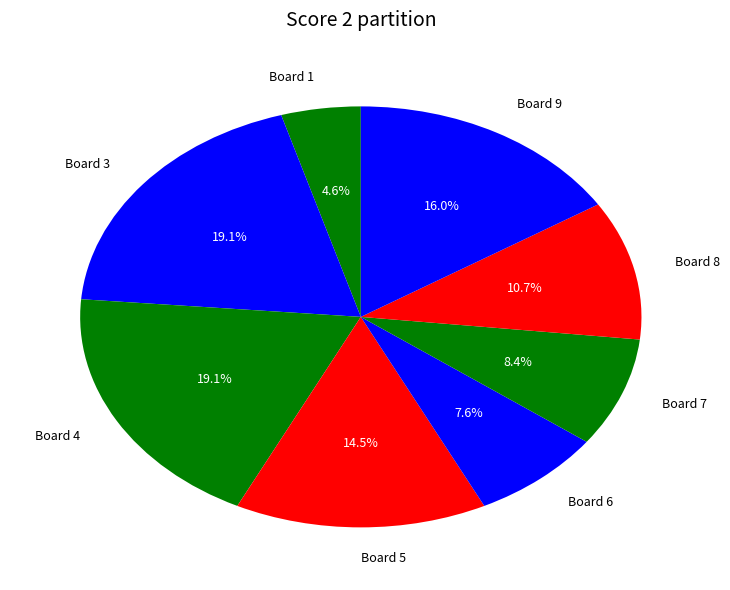

To the nearest percent, what is the difference between the Board 1 and Board 5 slice percentages?

10%